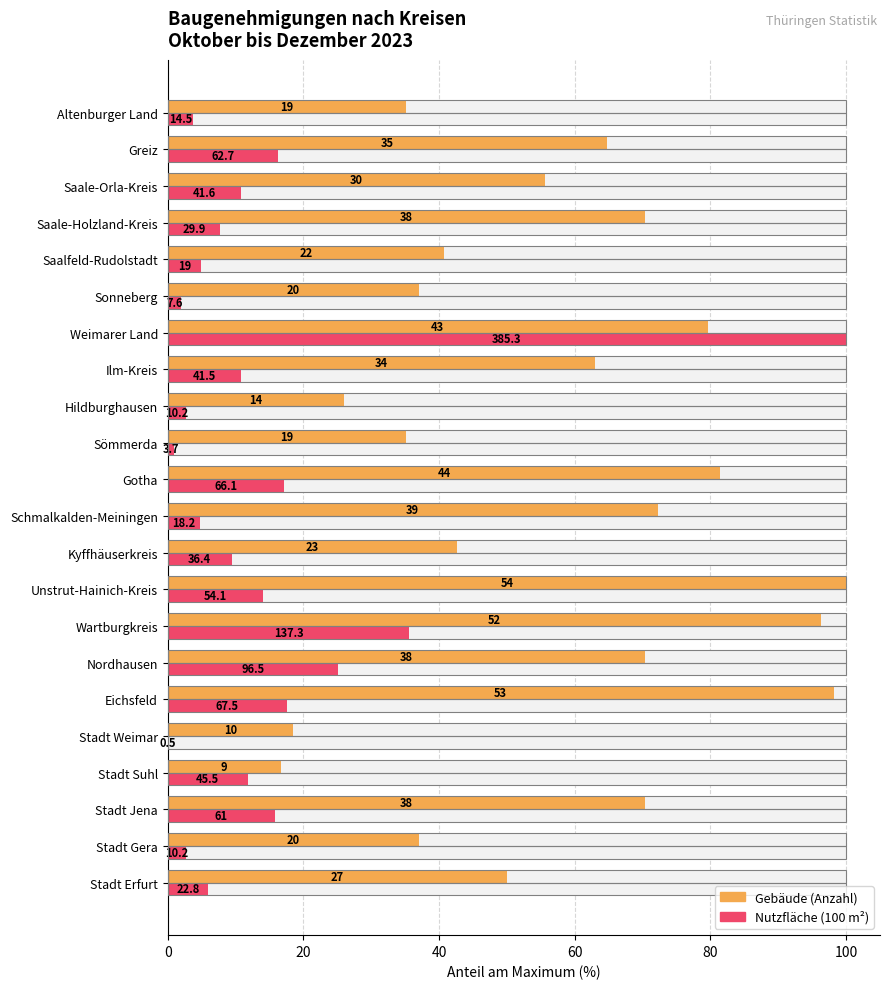

What is the label of the 21st bar from the left?

Greiz